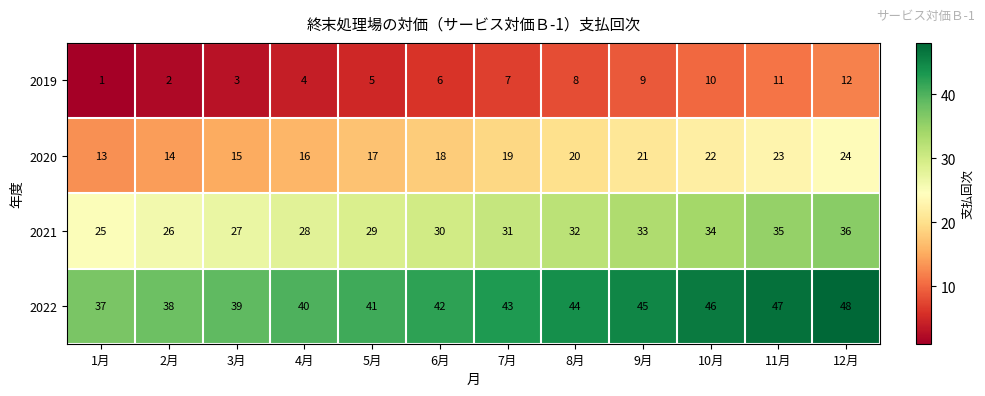

Is the value of 2022 at 2月 greater than the value of 2021 at 9月?

Yes